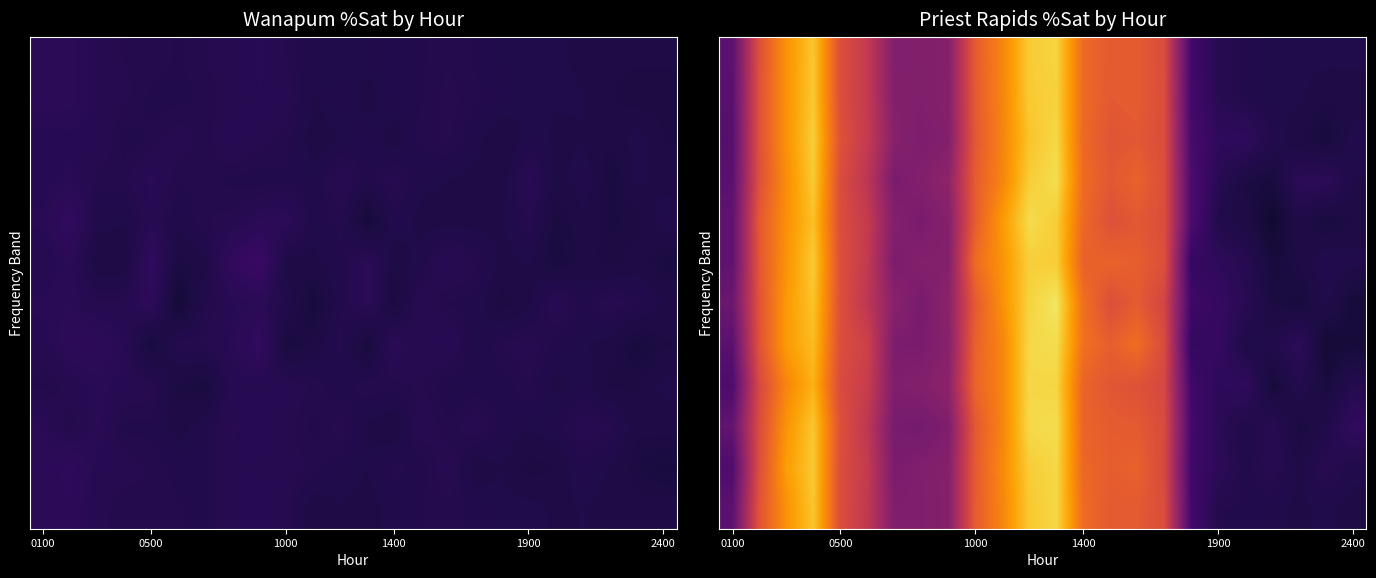

What is the maximum value shown in the chart?

114.5